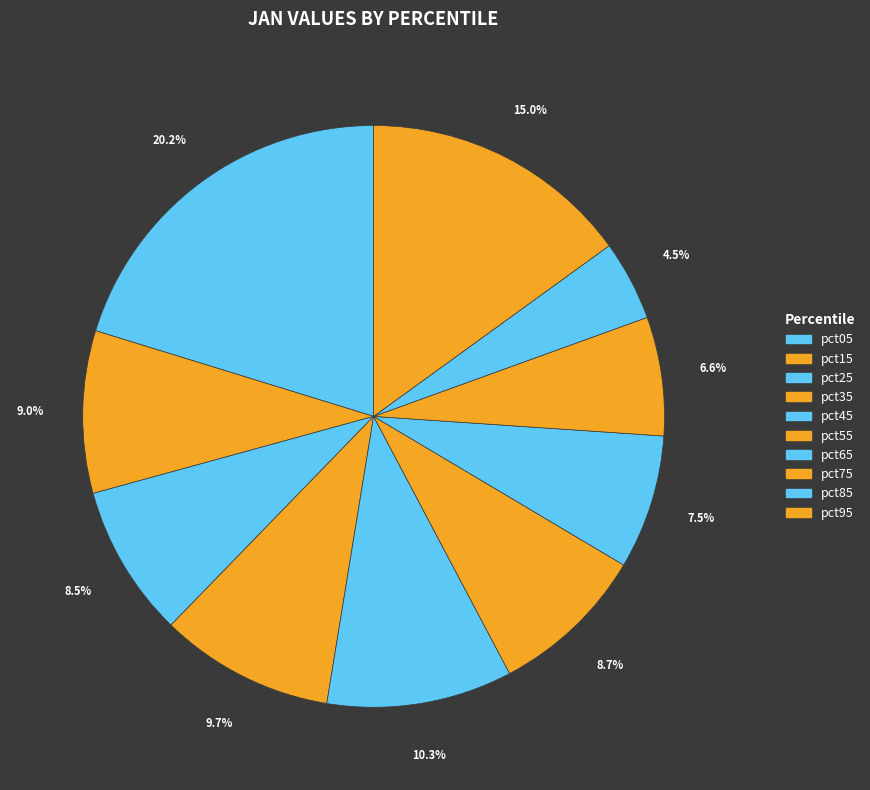

What percentage is the pct55 slice, to the nearest percent?

9%